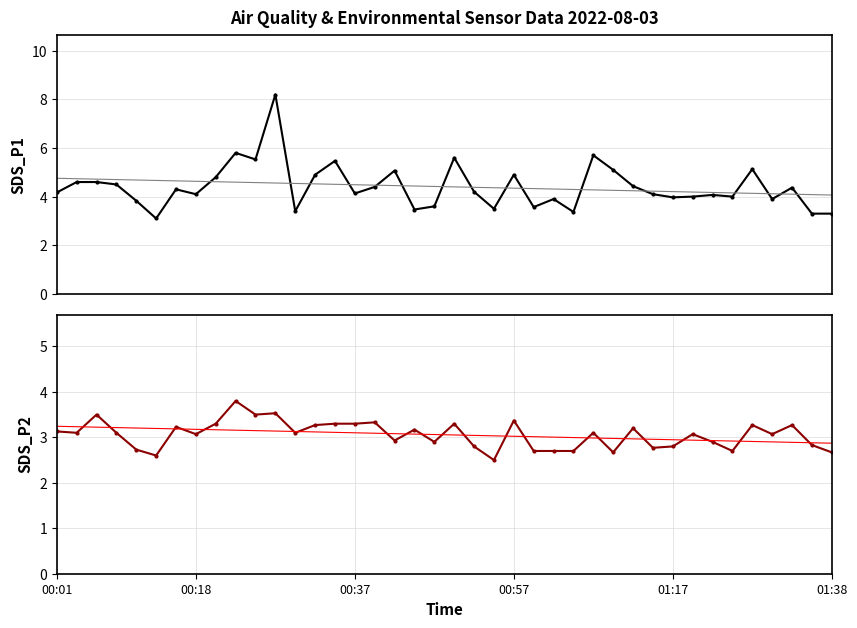

Which series changed the most between 00:37 and 24?

SDS_P1